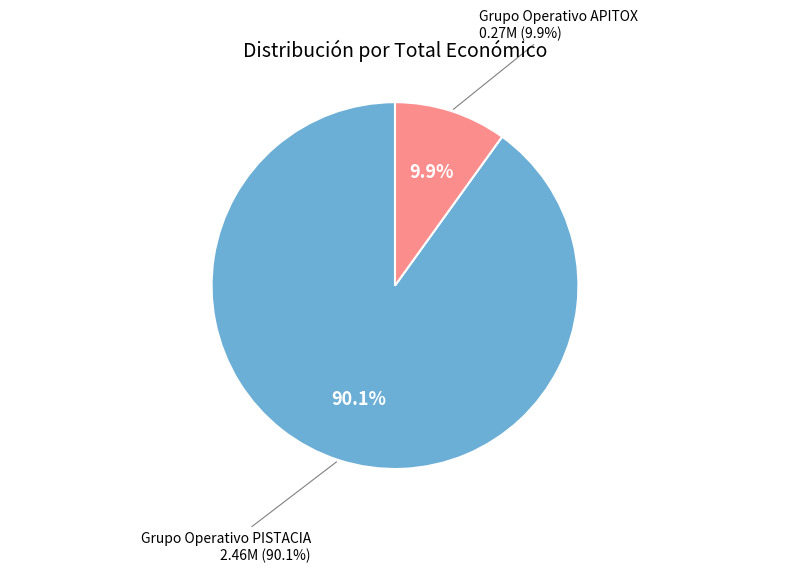

Between Grupo Operativo APITOX and Grupo Operativo PISTACIA, which is larger?

Grupo Operativo PISTACIA